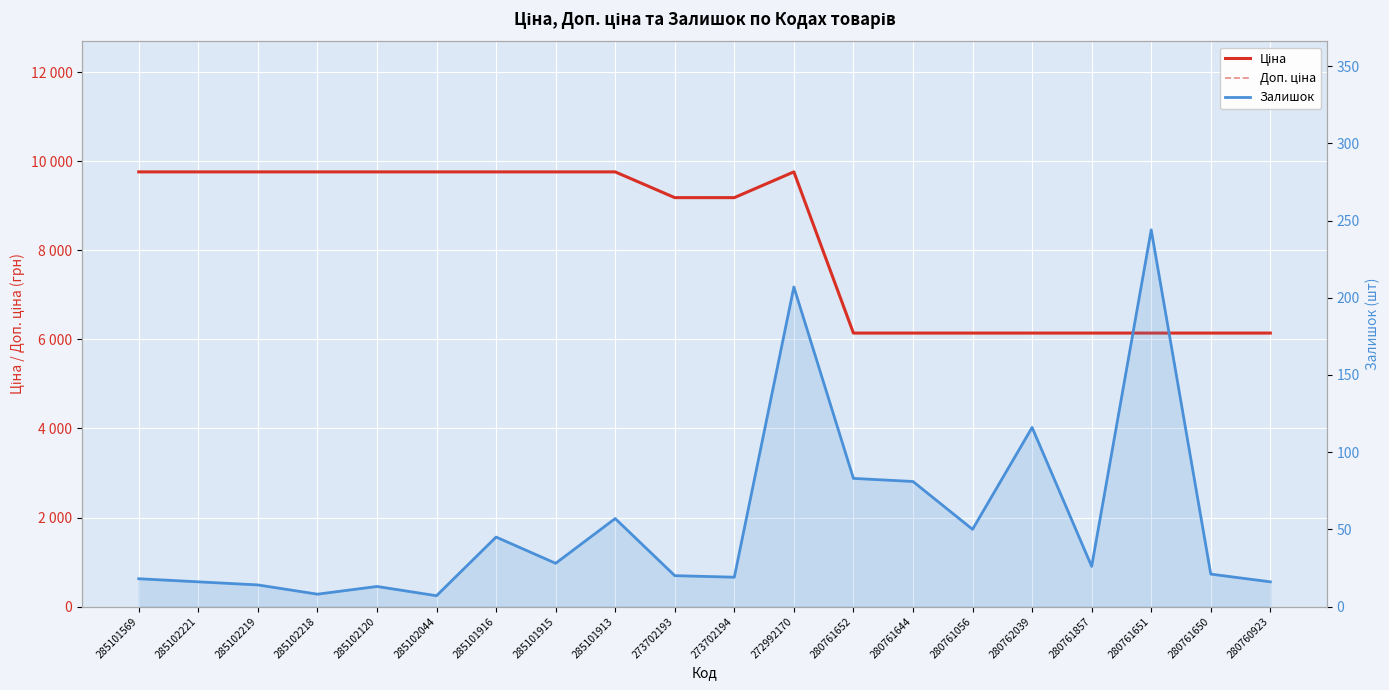

Reading left to right, list all the values displayed in this chart.

Ціна: 9764.4	9764.4	9764.4	9764.4	9764.4	9764.4	9764.4	9764.4	9764.4	9185.9	9185.9	9764.4	6143.2	6143.2	6143.2	6143.2	6143.2	6143.2	6143.2	6143.2
Доп. ціна: 9764.4	9764.4	9764.4	9764.4	9764.4	9764.4	9764.4	9764.4	9764.4	9185.9	9185.9	9764.4	6143.2	6143.2	6143.2	6143.2	6143.2	6143.2	6143.2	6143.2
Залишок: 18.0	16.0	14.0	8.0	13.0	7.0	45.0	28.0	57.0	20.0	19.0	207.0	83.0	81.0	50.0	116.0	26.0	244.0	21.0	16.0